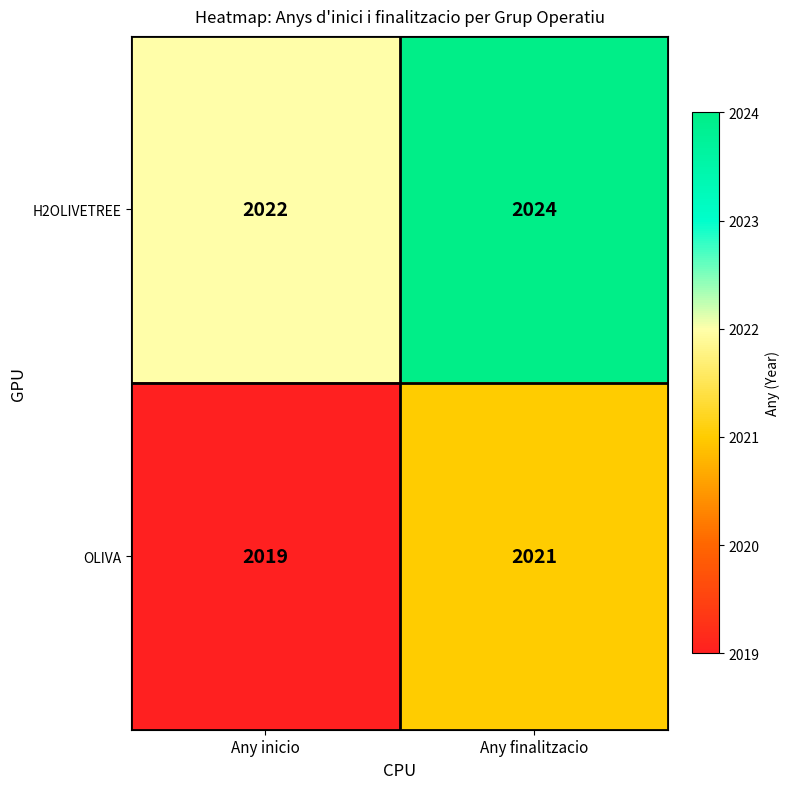

What is the difference between the highest and lowest values at Any inicio?

3